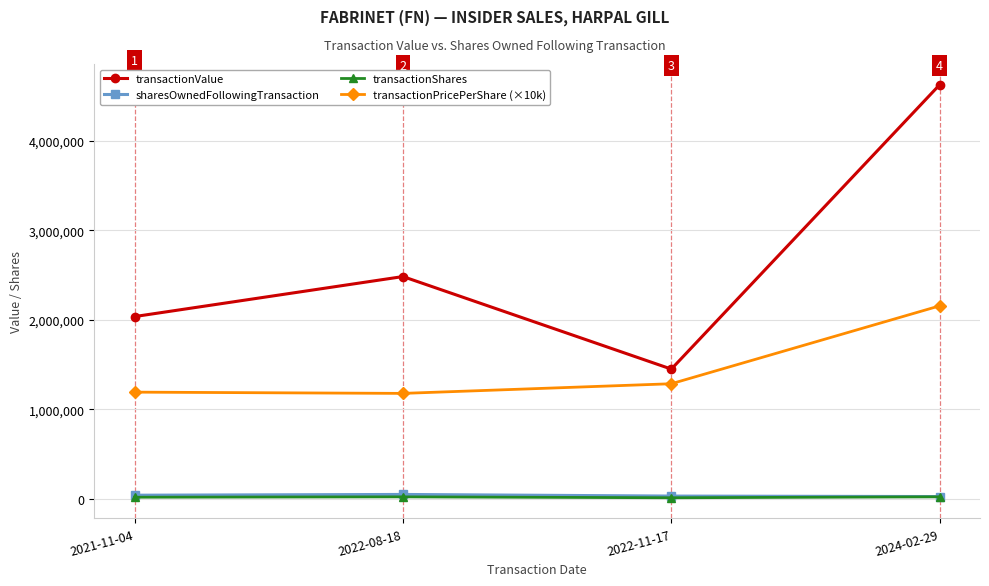

What is the greatest value displayed?

4625492